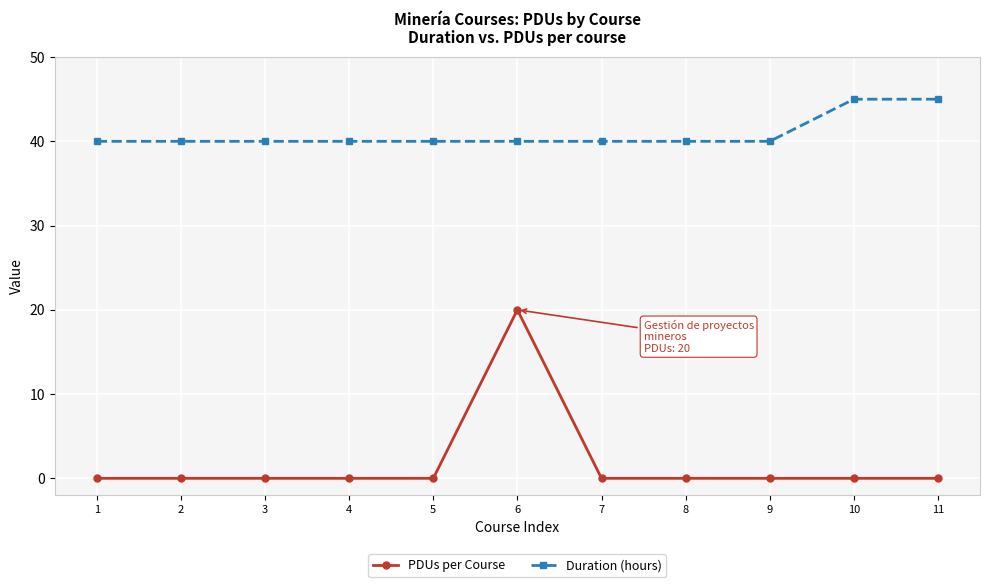

What is the sum of all PDUs per Course values?

20